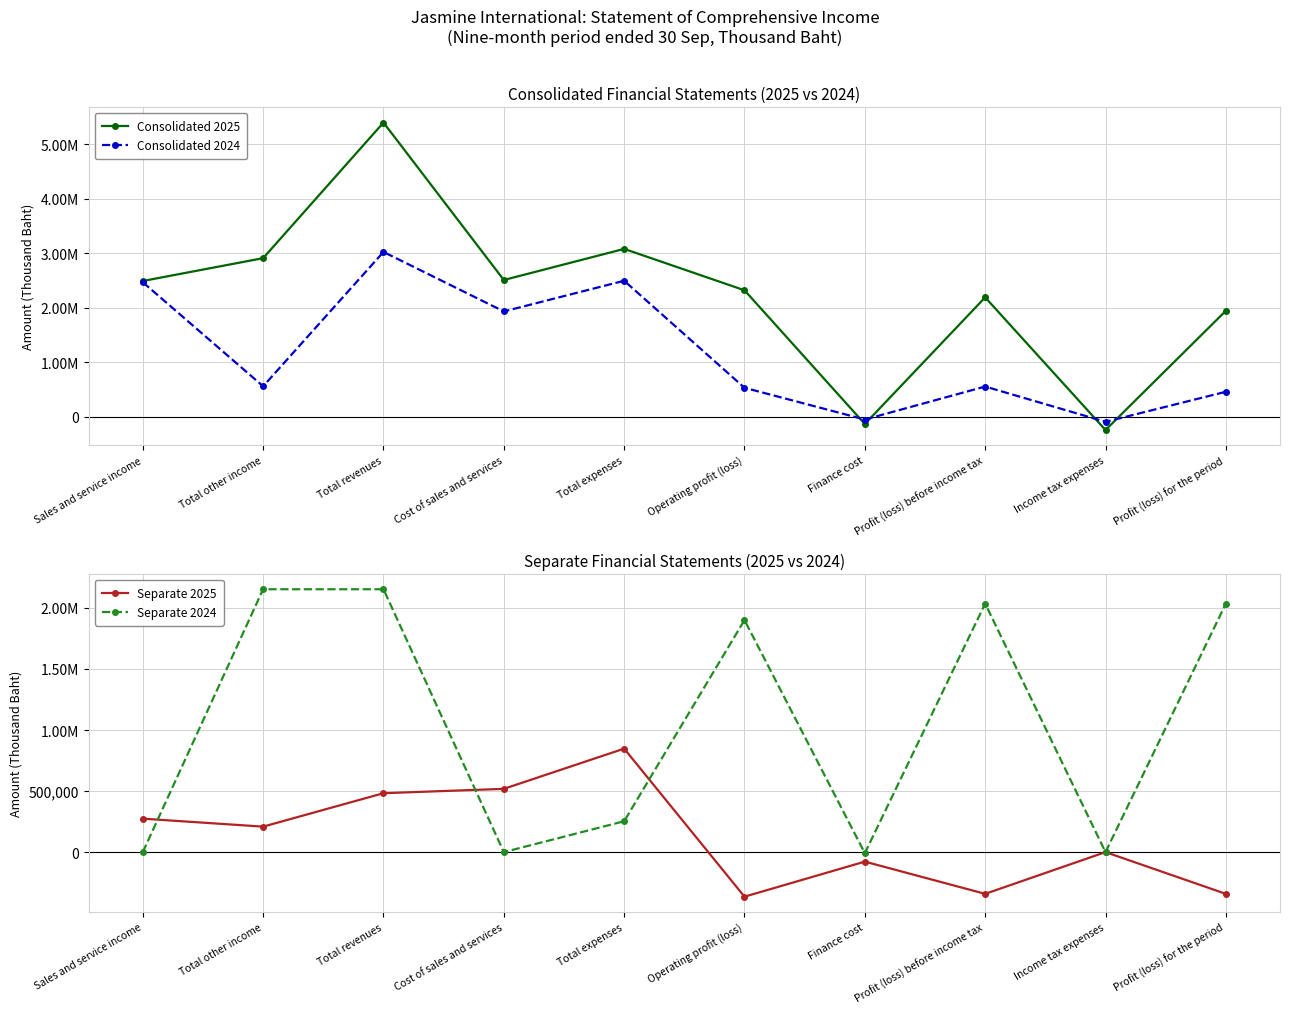

Which series has the widest spread of values?

Consolidated 2025